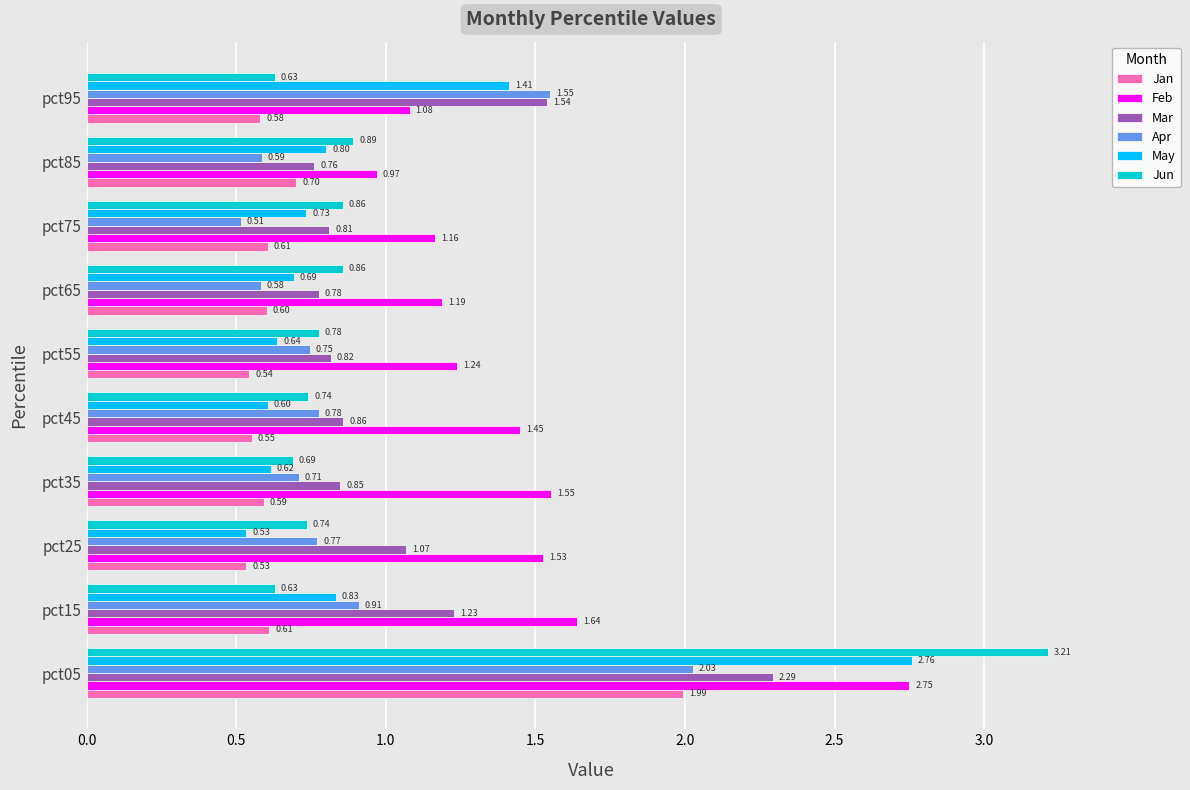

Rank the series by their maximum value, from highest to lowest.

Jun, May, Feb, Mar, Apr, Jan